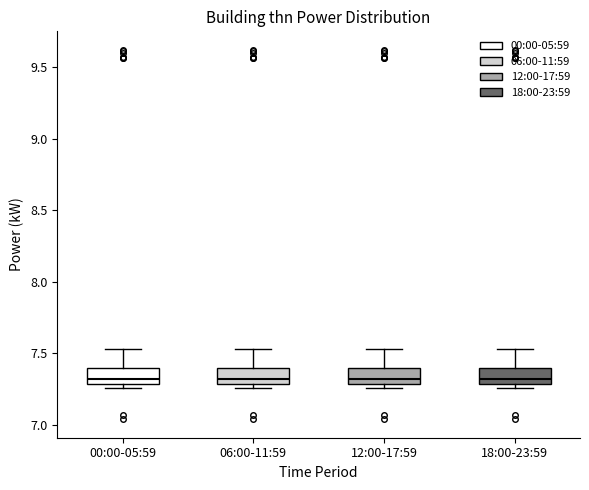

Where is the upper edge of the box for 06:00-11:59 on the y-axis? The values are not printed on the chart, so give them approximately, as read against the axis.

7.40